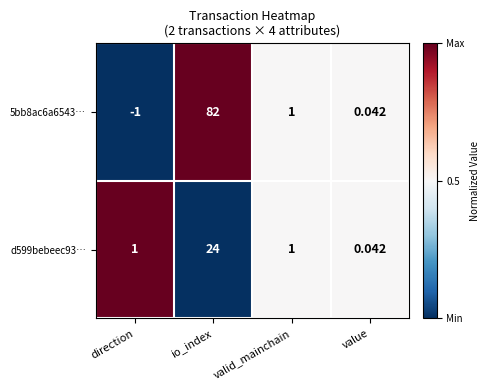

At which category is the sum across all series the highest?

io_index